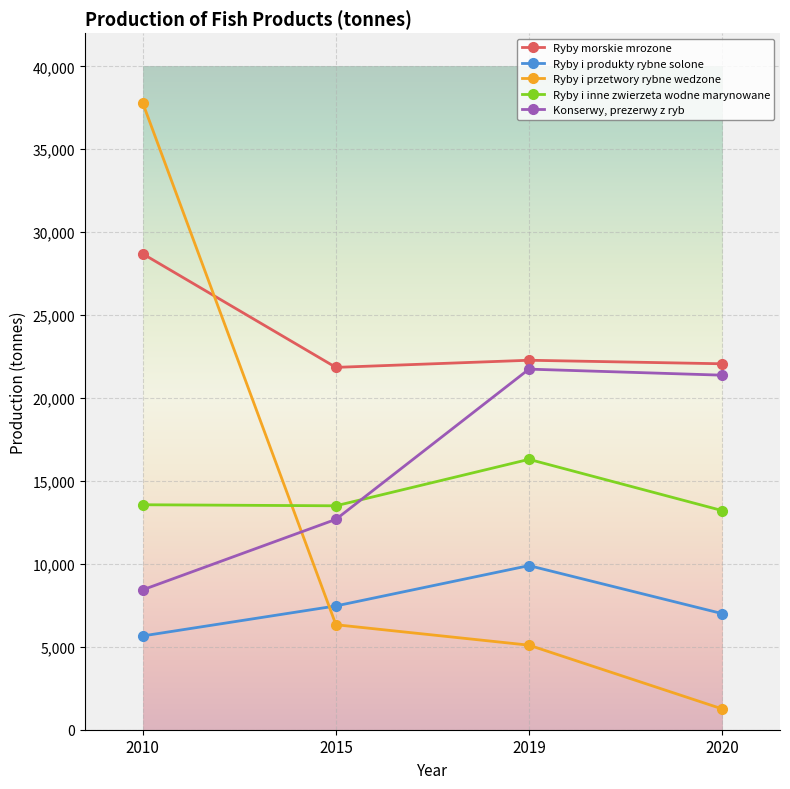

List the series in order of their peak value, highest first.

Ryby i przetwory rybne wedzone, Ryby morskie mrozone, Konserwy, prezerwy z ryb, Ryby i inne zwierzeta wodne marynowane, Ryby i produkty rybne solone